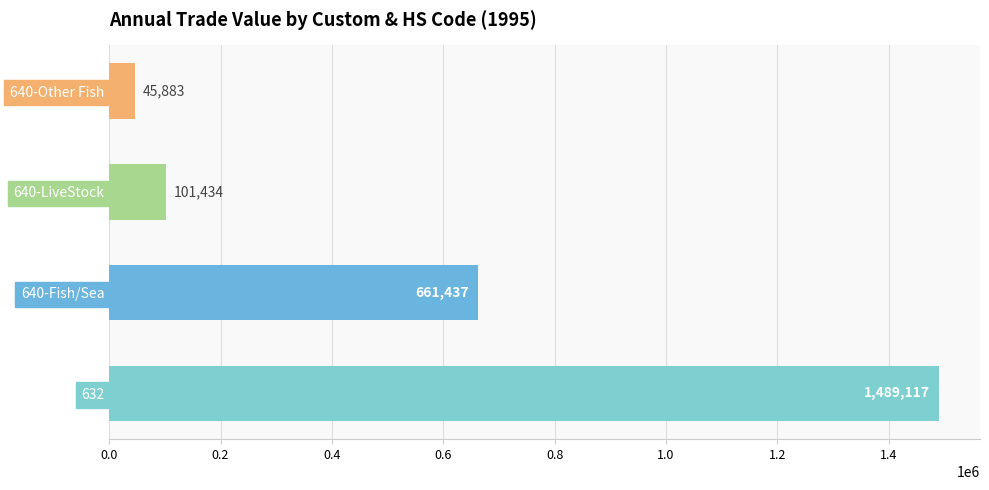

How many bars are there in total?

4